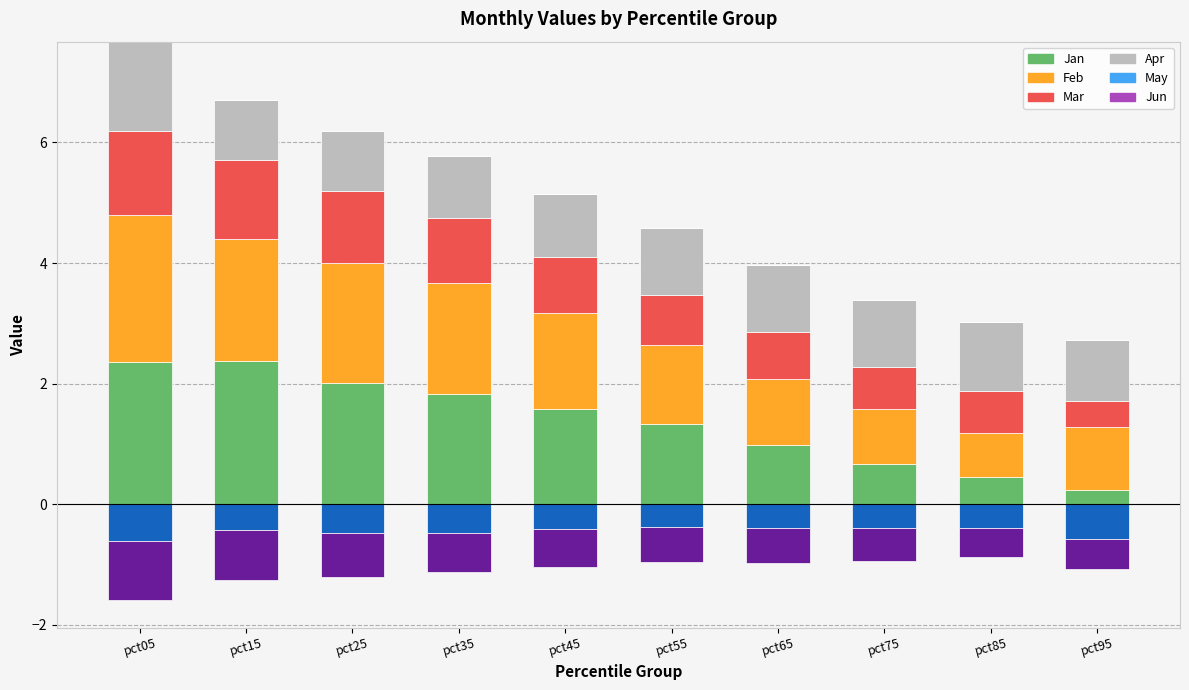

At how many categories does at least one series exceed 1?

10